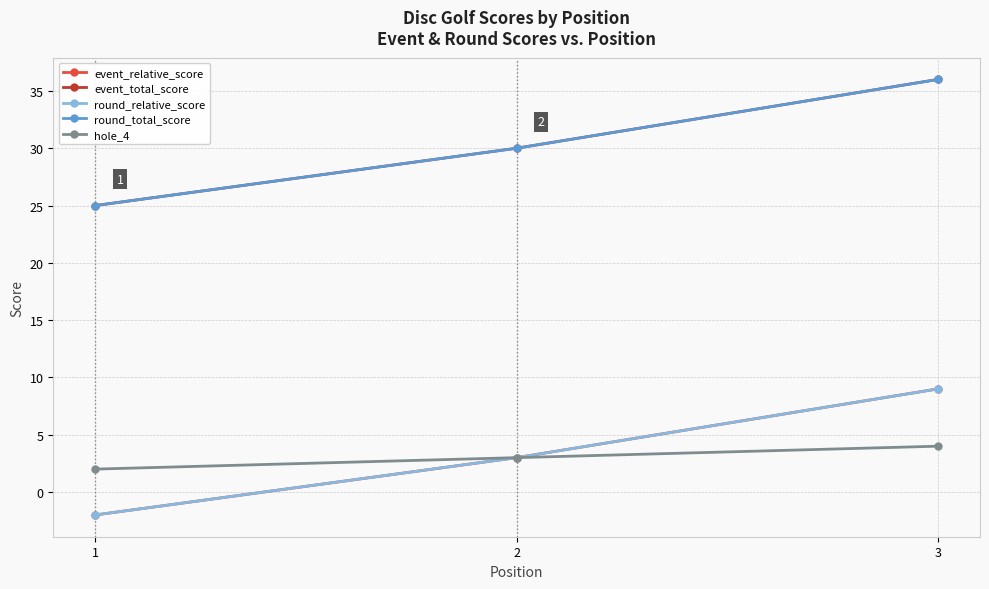

Which series has the largest total across all categories?

event_total_score